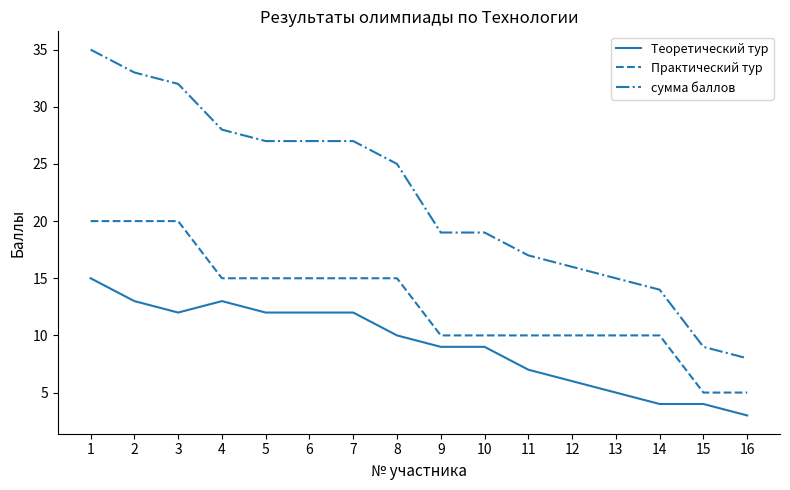

List the series in order of their peak value, lowest first.

Теоретический тур, Практический тур, сумма баллов